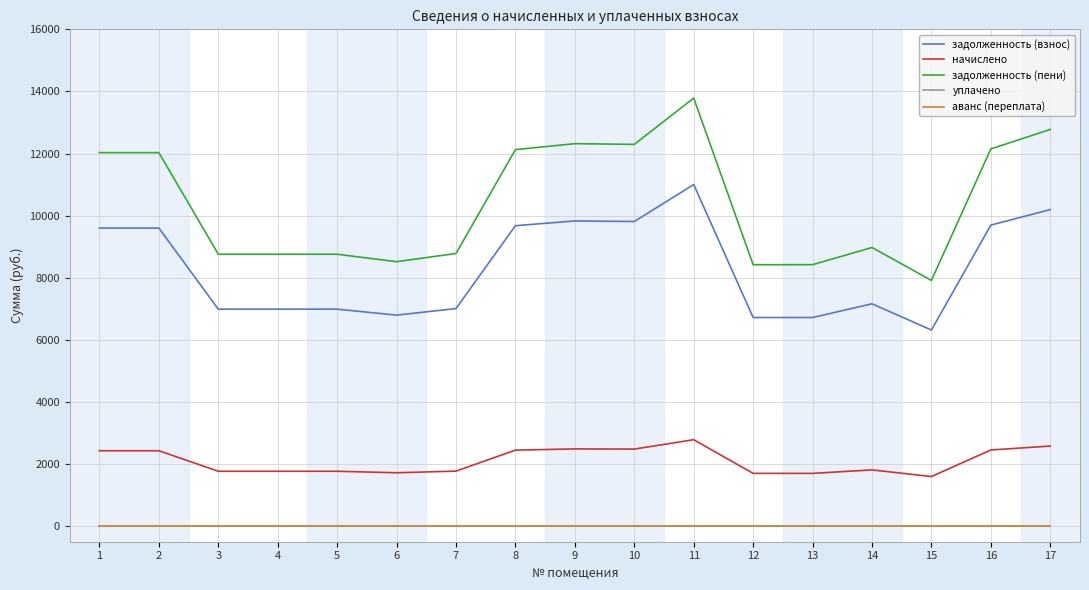

Is the value of задолженность (пени) at 10 greater than the value of задолженность (взнос) at 5?

Yes